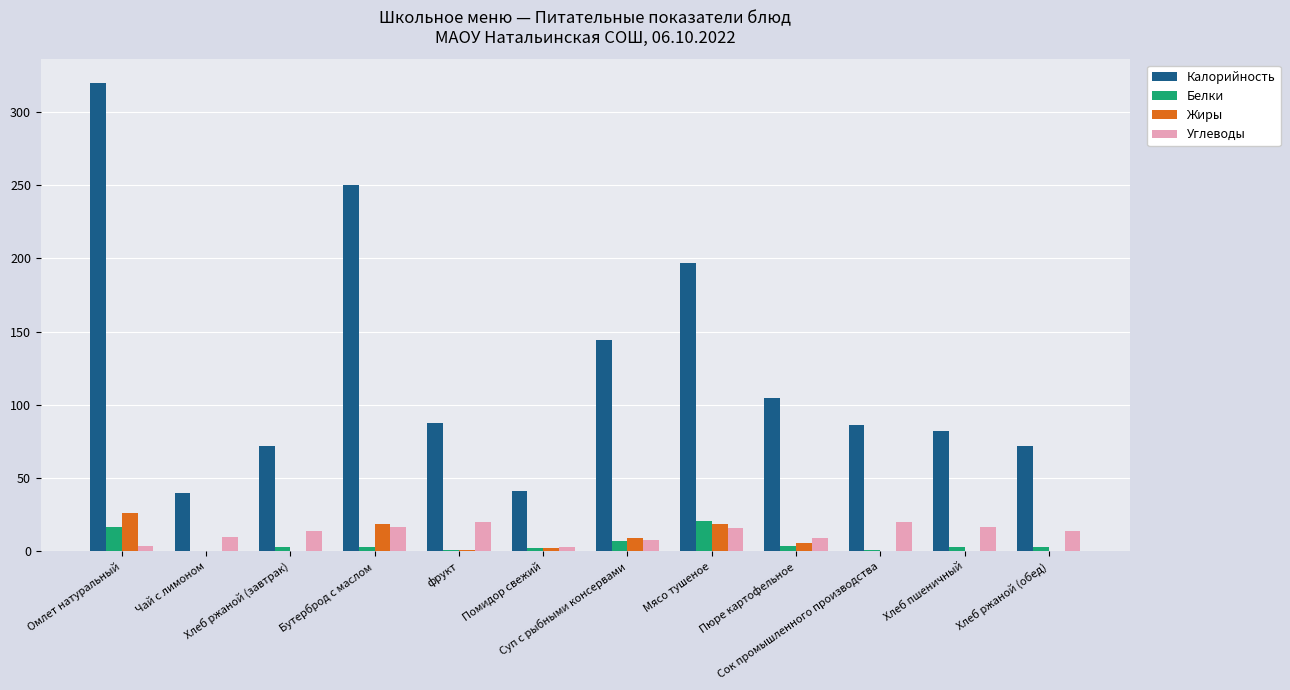

Which series has the largest range (max minus min)?

Калорийность